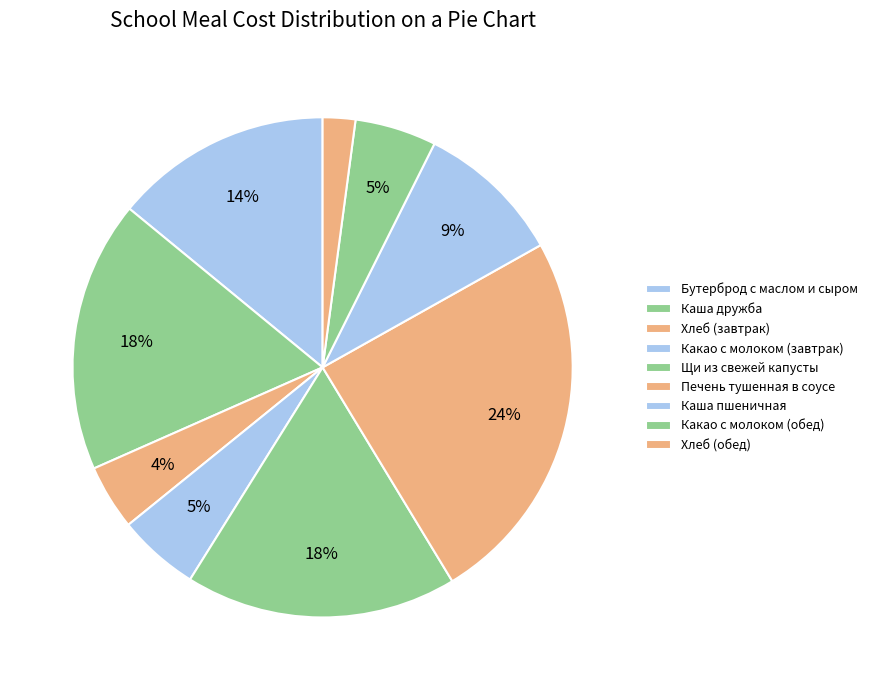

Which has a higher value, Хлеб (обед) or Какао с молоком (завтрак)?

Какао с молоком (завтрак)